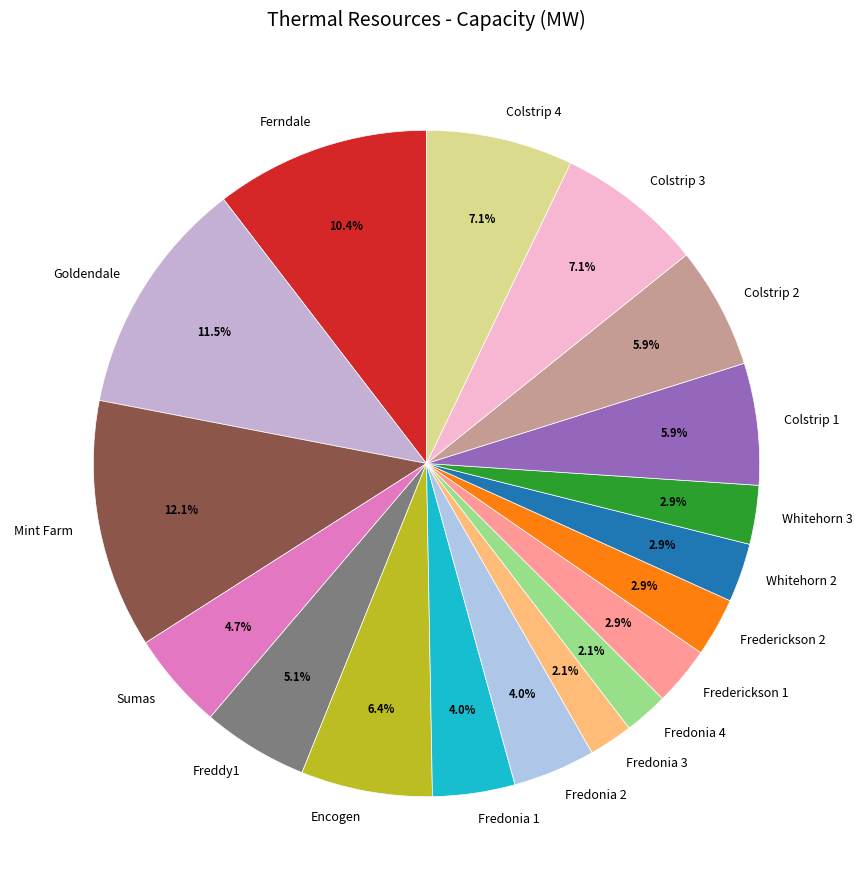

Combined, do Colstrip 3 and Whitehorn 3 account for over 50%?

No